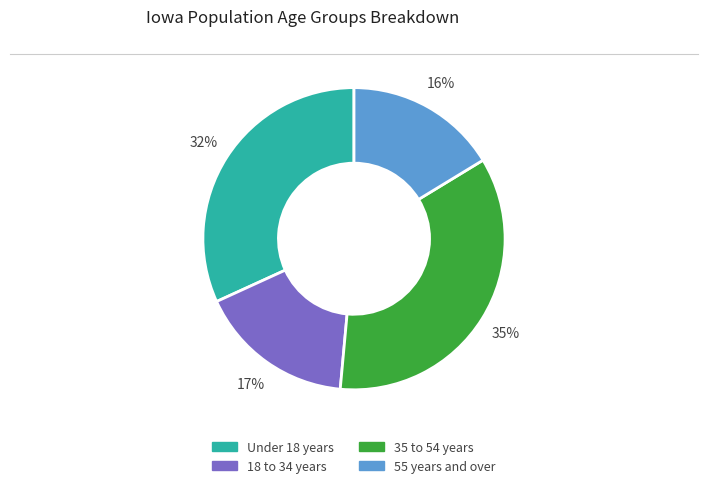

Is there any slice that represents more than half of the pie?

No